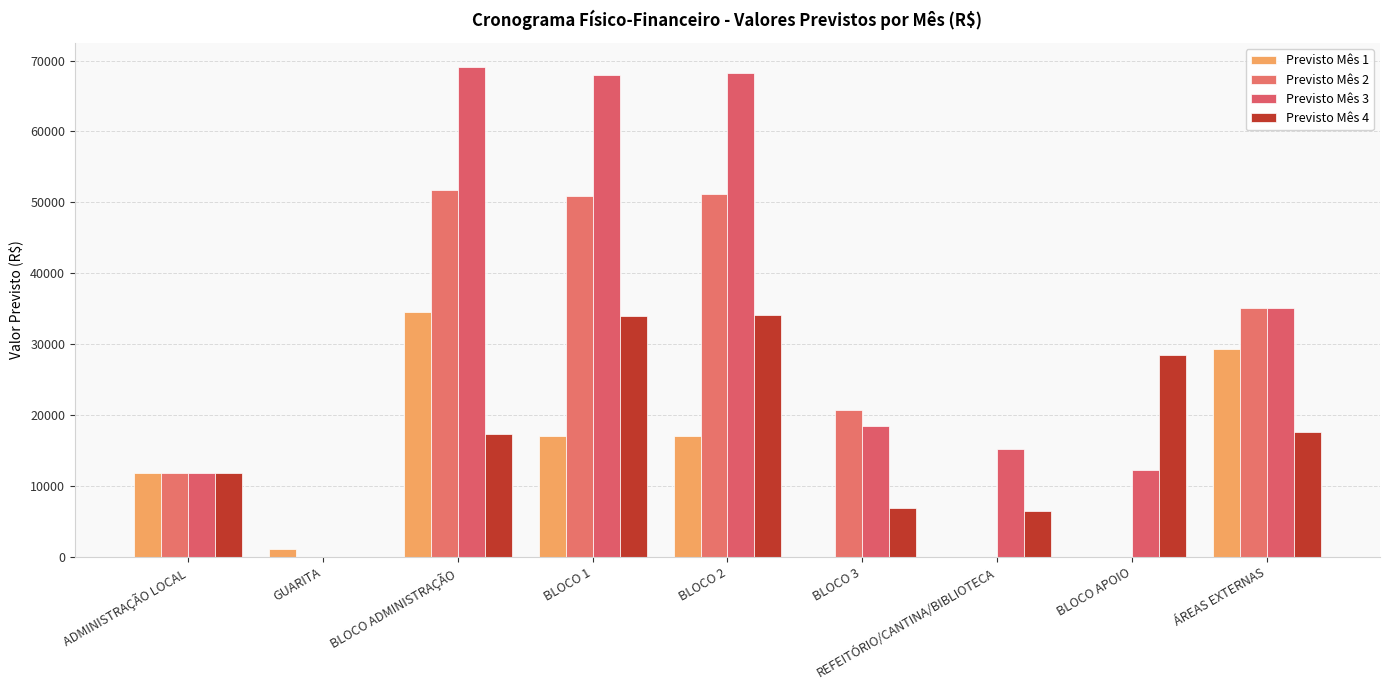

Which series changed the most between BLOCO 3 and REFEITÓRIO/CANTINA/BIBLIOTECA?

Previsto Mês 2